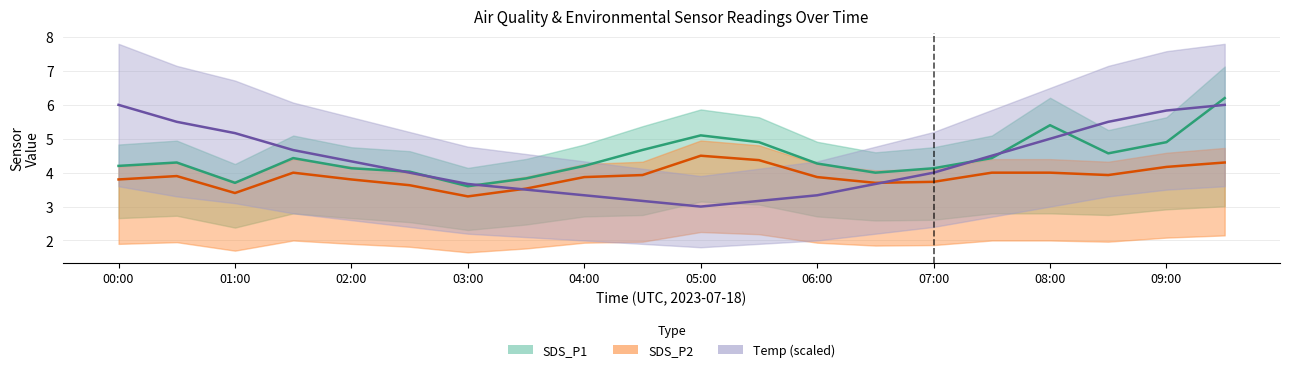

Where is Temp nearest to the value 4?

5